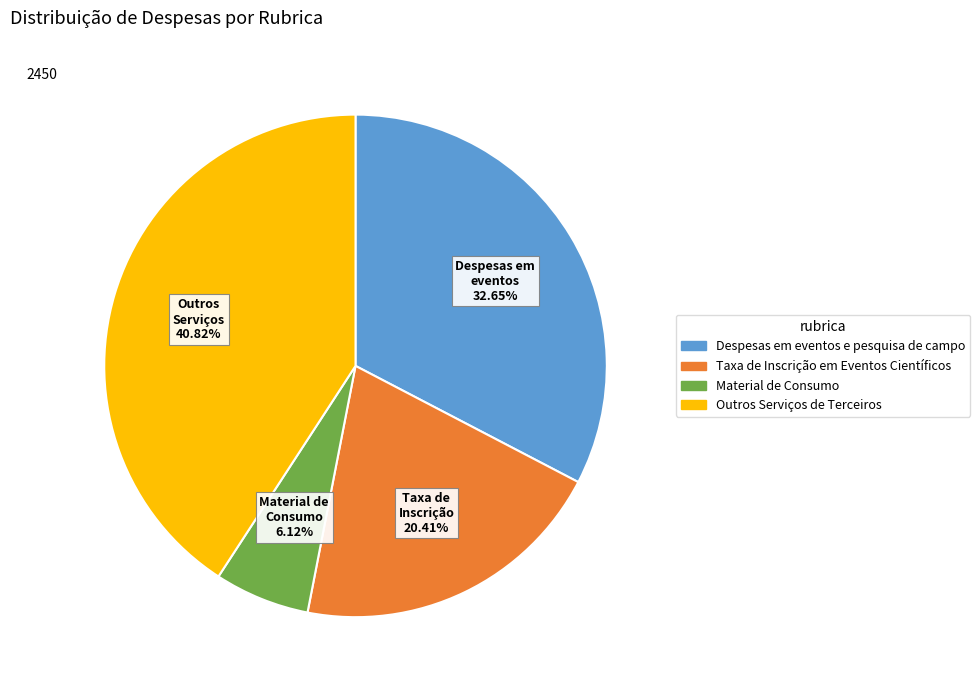

Approximately how many times larger is the value at Material de Consumo compared to Despesas em eventos e pesquisa de campo?

0.2